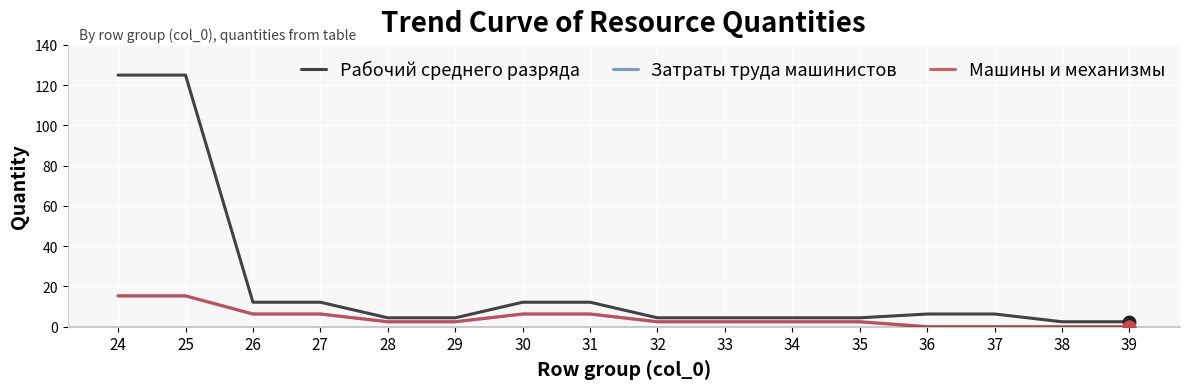

Where is Машины и механизмы nearest to the value 7?

26